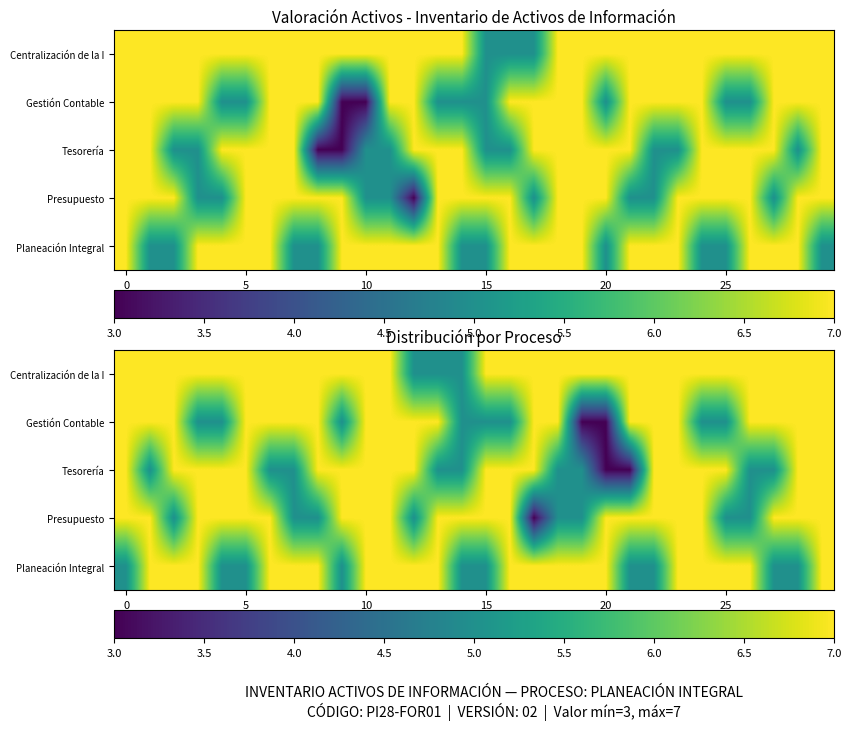

What is the difference between the maximum and minimum values in the Gestión Contable series?

4